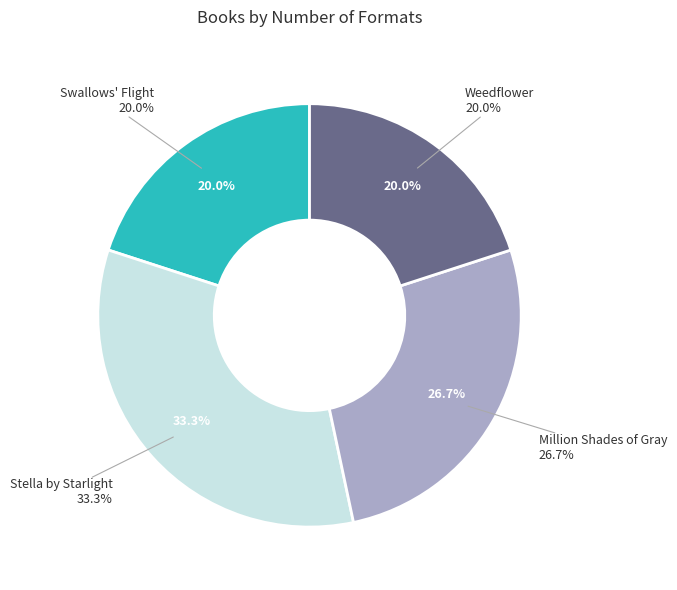

What is the change in value from Stella by Starlight to Million Shades of Gray?

-1